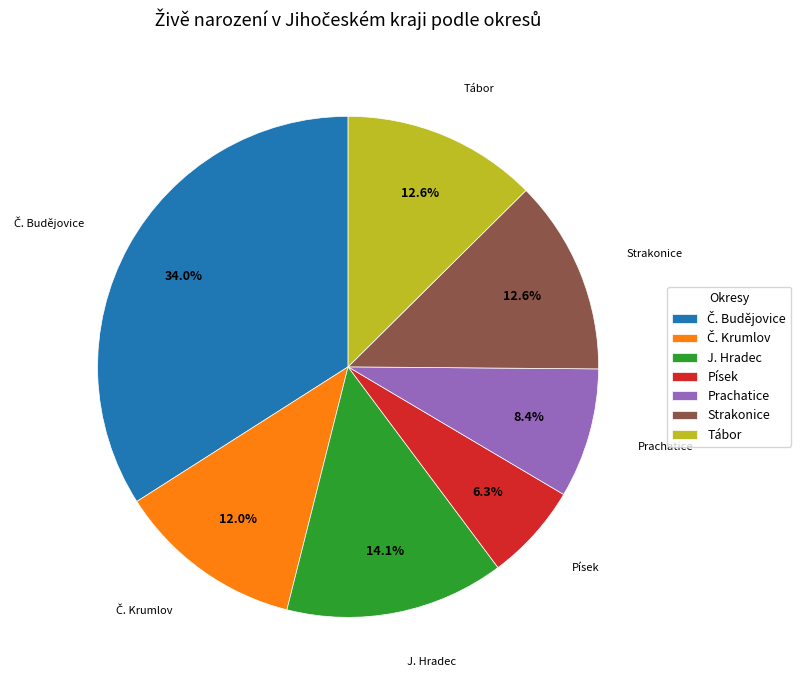

Does Tábor represent more than half of the total?

No